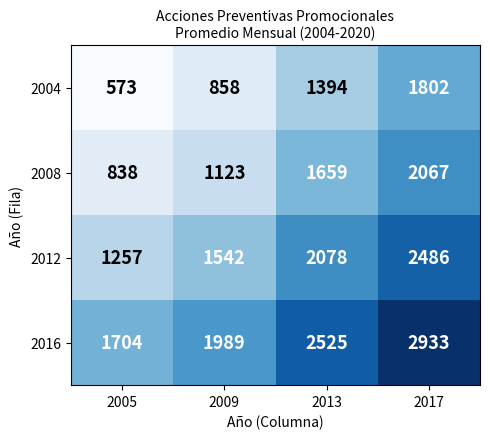

At which label is 2016 closest to 2318?

2013